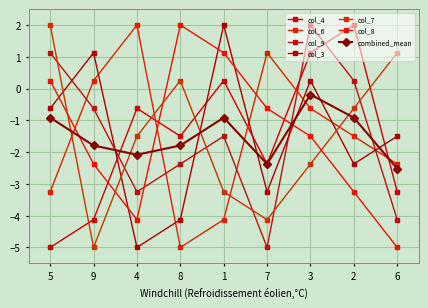

How many data points in col_3 are less than -1?

5